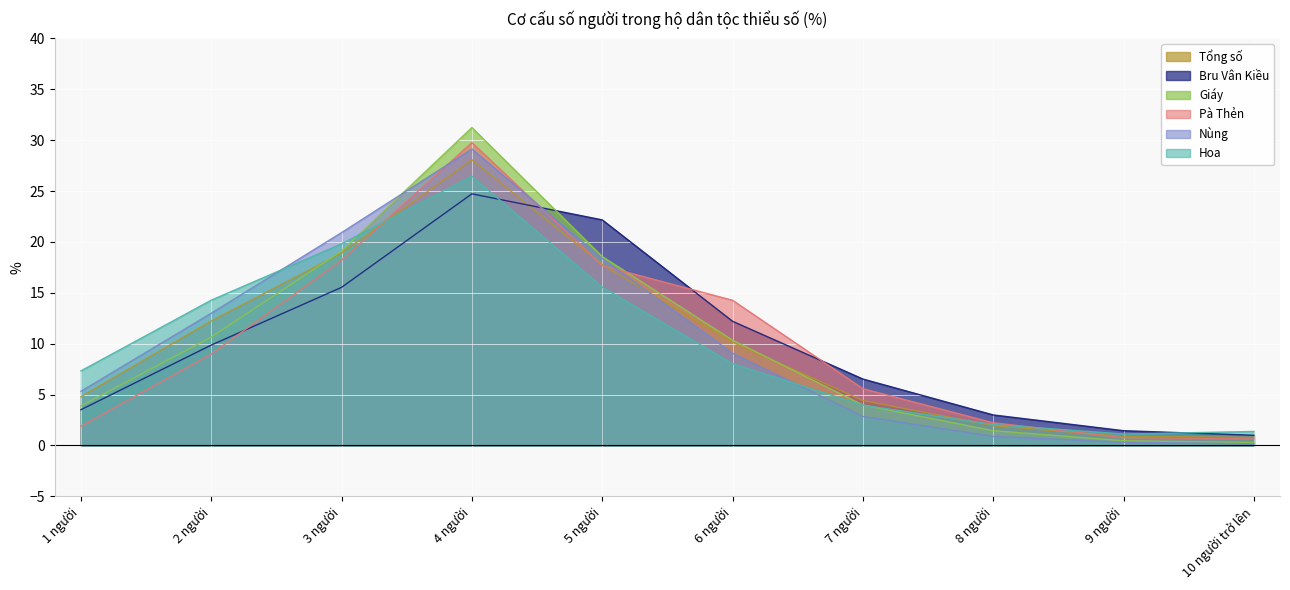

Between 8 người and 3 người, which is larger?

3 người